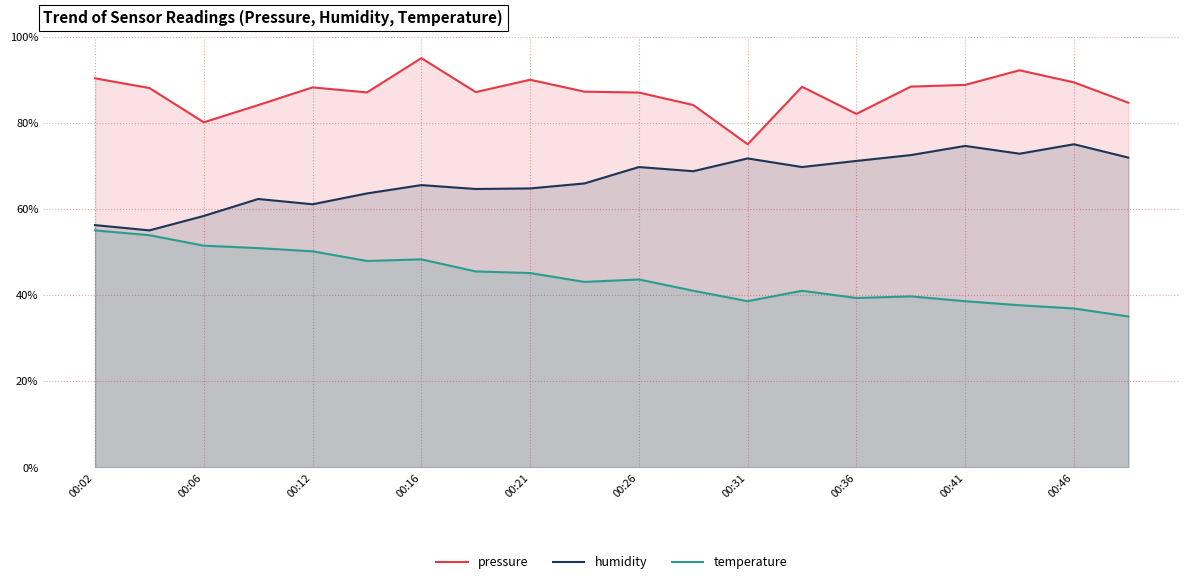

What is the maximum value shown in the chart?

95.0